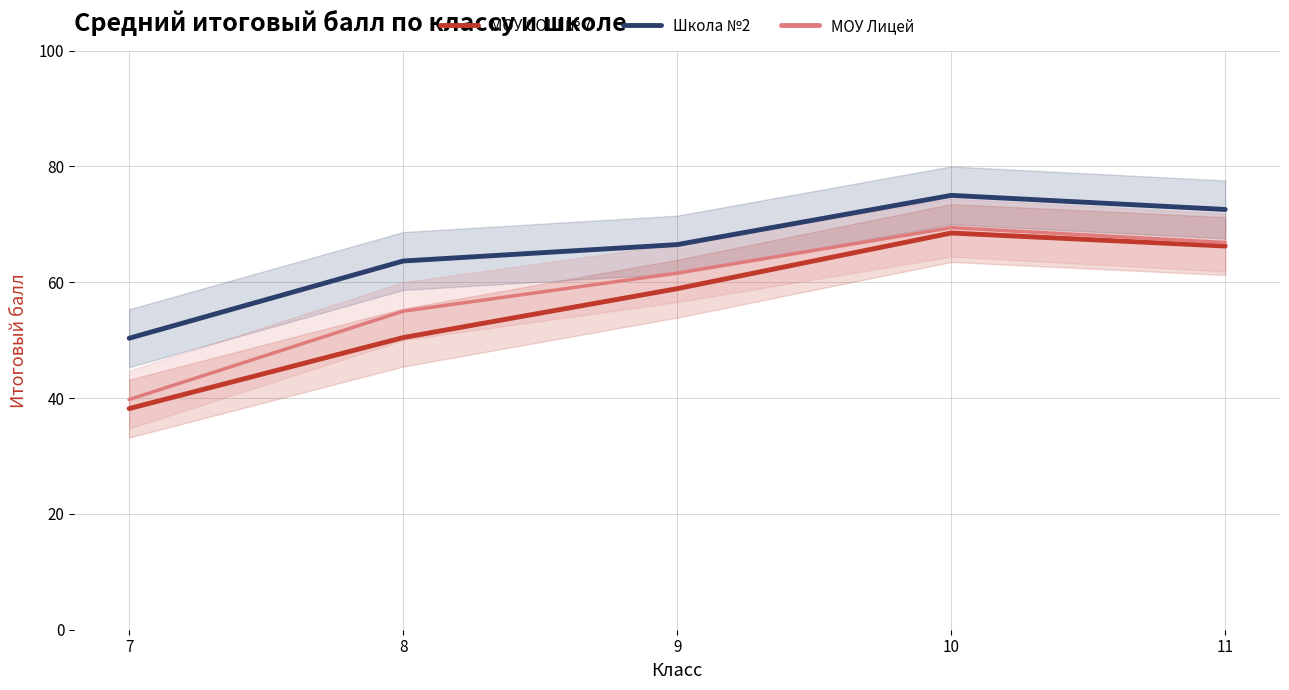

At which label is МОУ СОШ № 7 closest to 53?

8